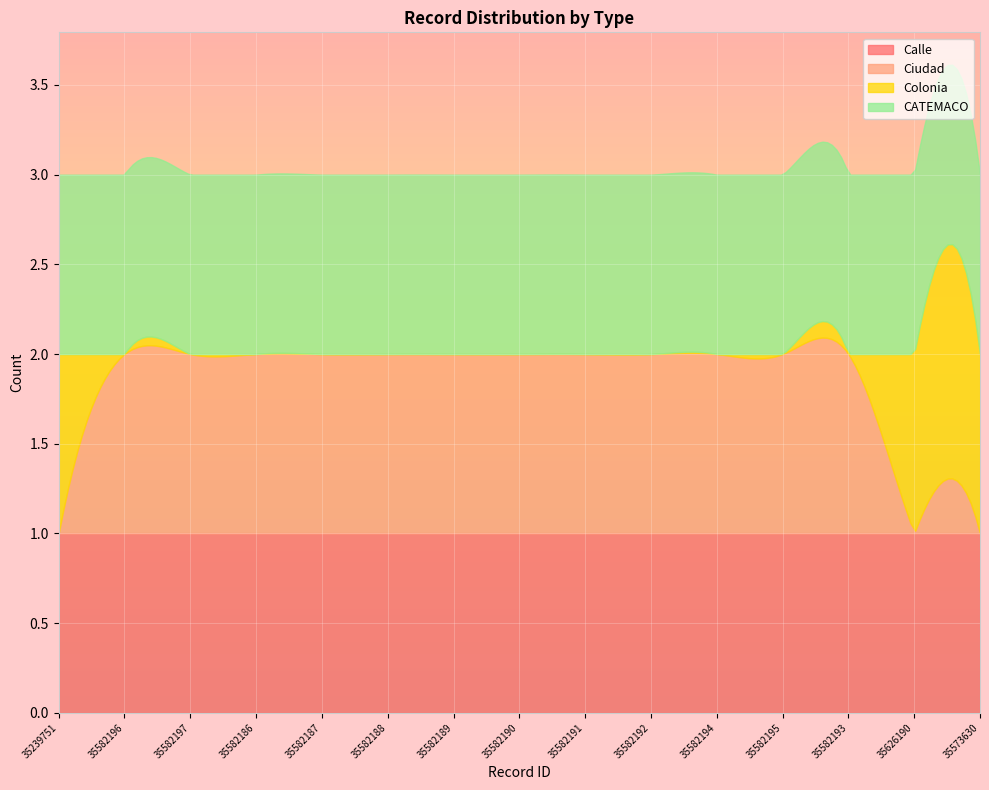

Which has a higher value, 35582192 or 35582186?

35582192